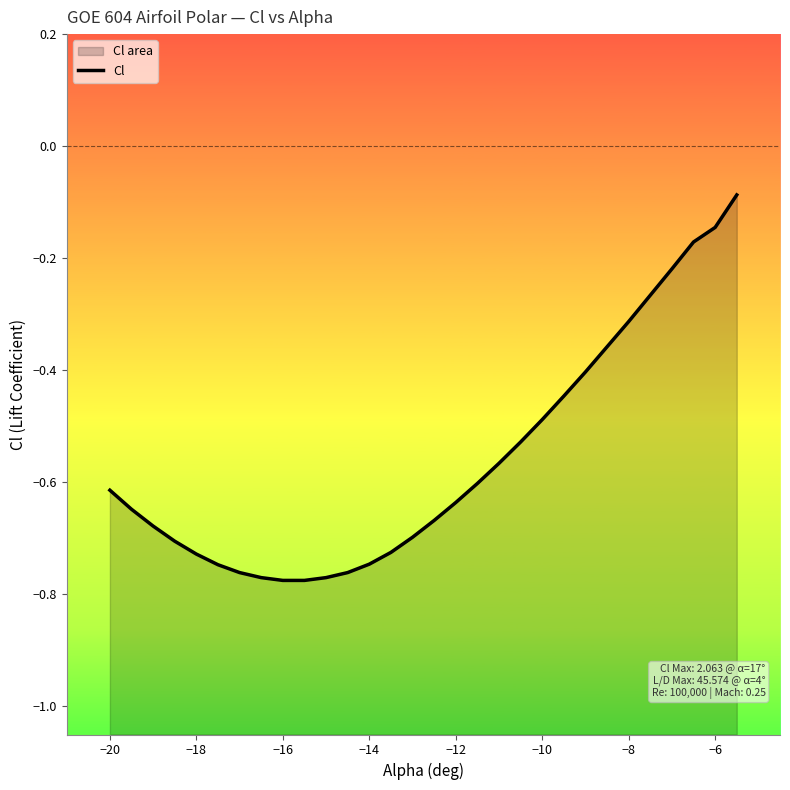

Reading left to right, extract all data points from this chart.

-0.6	-0.6	-0.7	-0.7	-0.7	-0.7	-0.8	-0.8	-0.8	-0.8	-0.8	-0.8	-0.7	-0.7	-0.7	-0.7	-0.6	-0.6	-0.6	-0.5	-0.5	-0.4	-0.4	-0.4	-0.3	-0.3	-0.2	-0.2	-0.1	-0.1